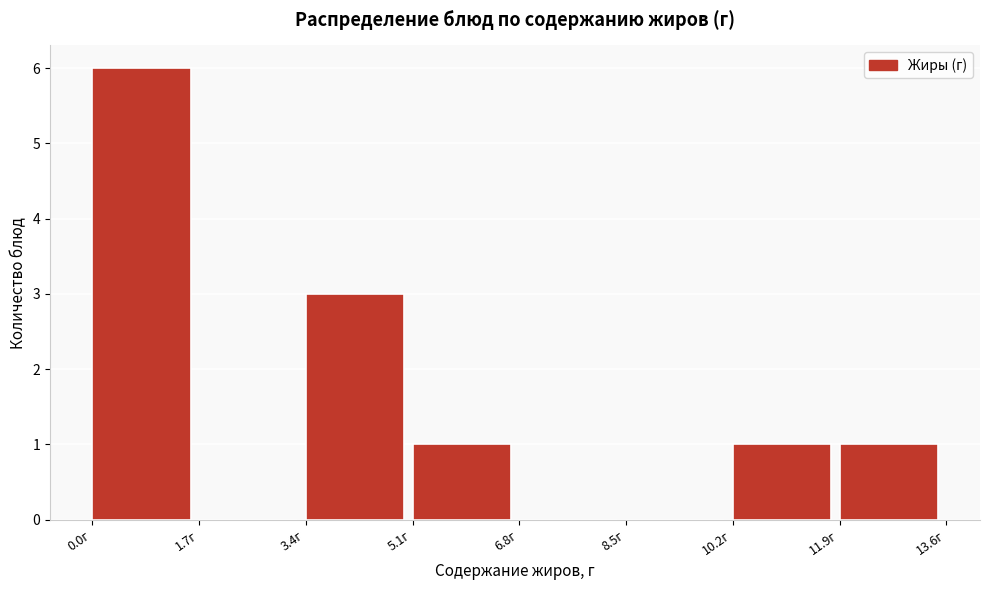

How tall is the bar that spans 10.2 to 11.9 on the x-axis? Neither the bar edges nor the heights are printed on the chart, so give them approximately, as read against the axes.

1